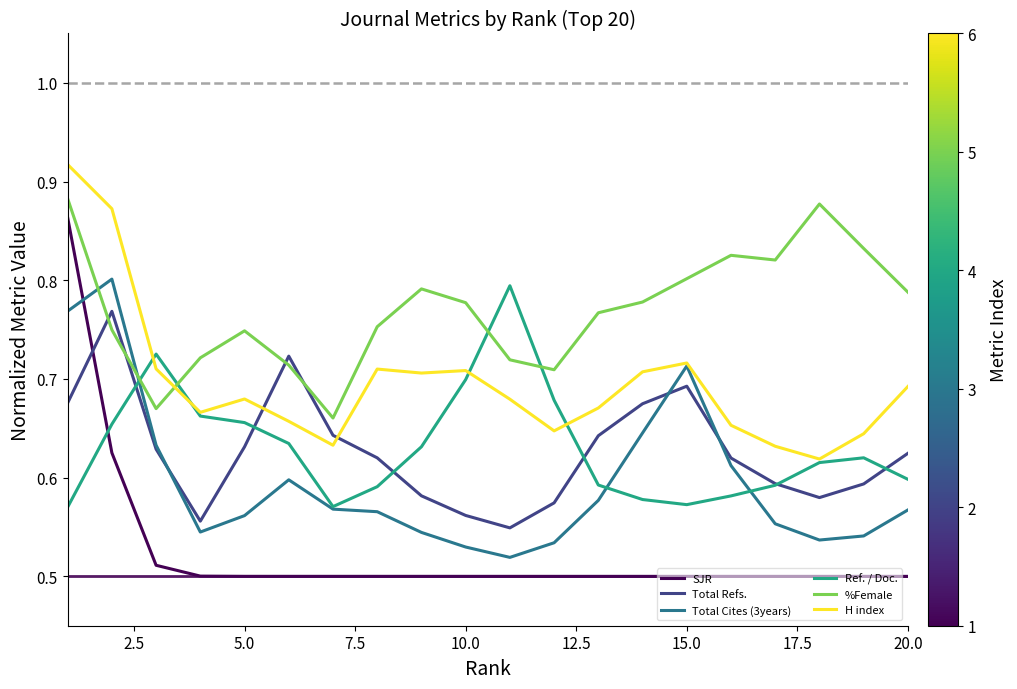

How many Ref. / Doc. values are between 0 and 1?

20